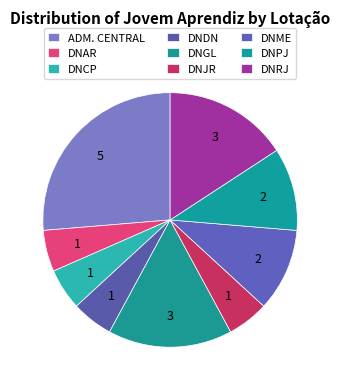

To the nearest percent, what is the average slice percentage?

10%